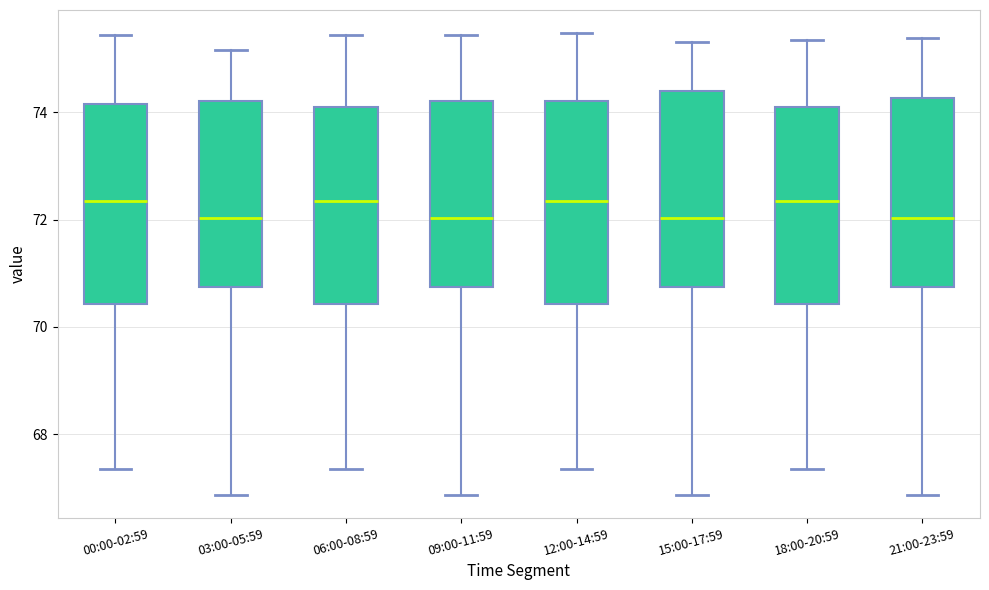

Where does the median line of the box for 12:00-14:59 sit on the y-axis? The values are not printed on the chart, so give them approximately, as read against the axis.

72.4